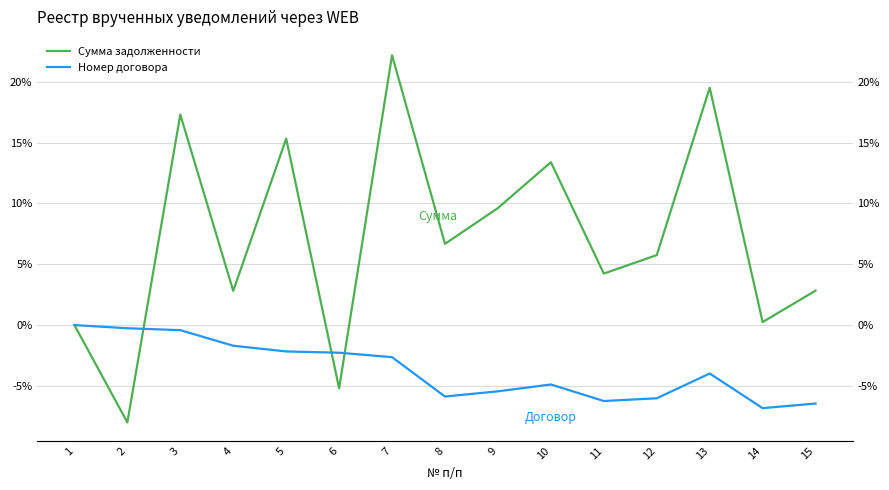

Is the value of Сумма задолженности at 3 greater than the value of Номер договора at 1?

Yes